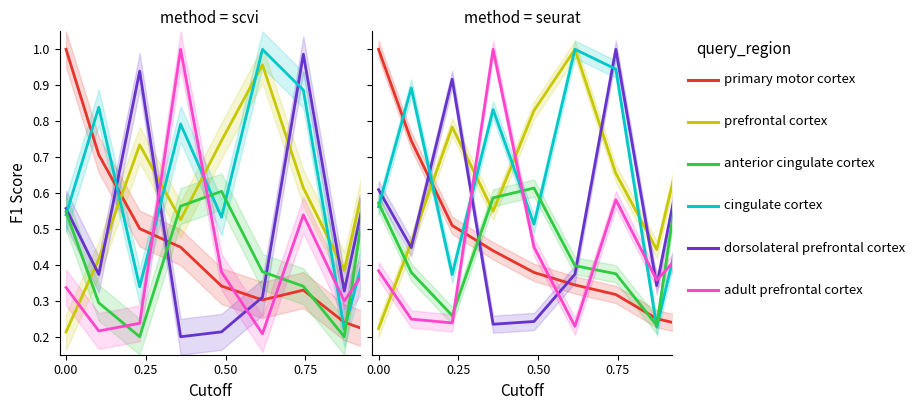

Is it true that H index equals 0.4 at 0.75?

False